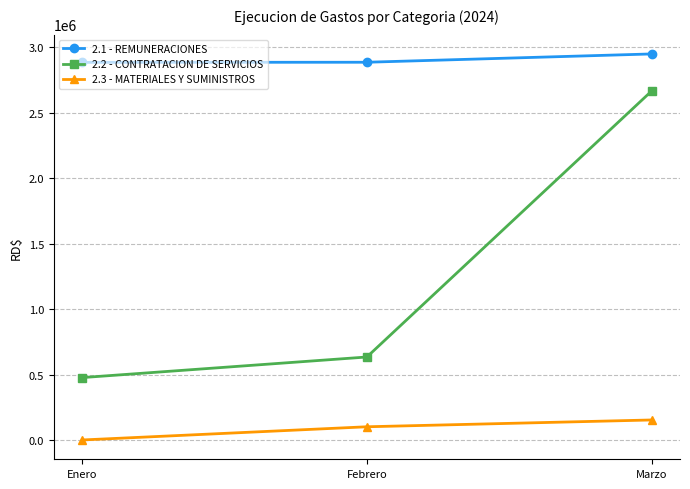

How many lines are shown in the chart?

3